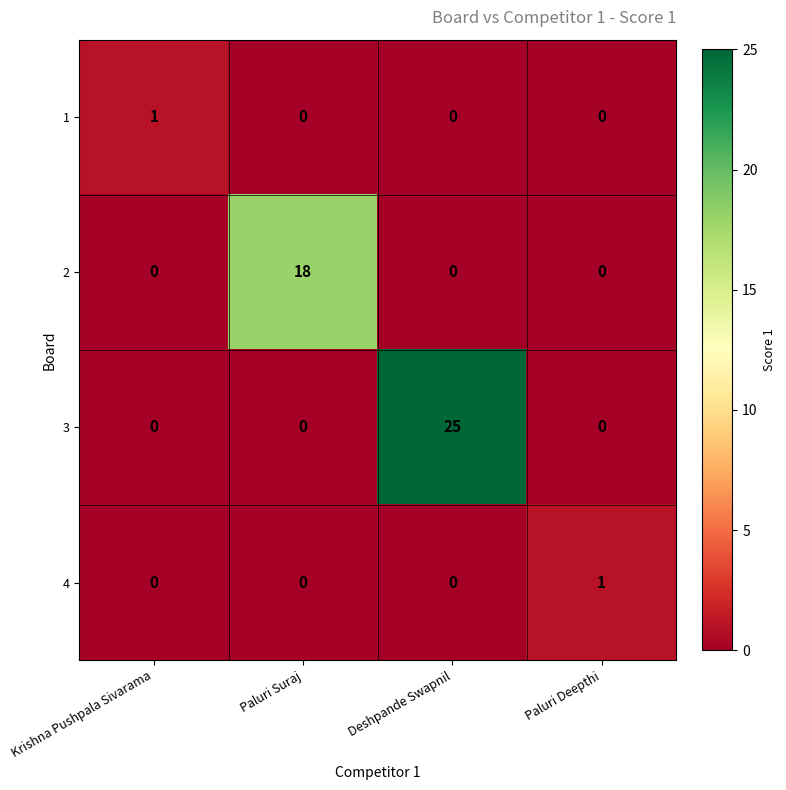

What is the average value of the 3 series?

6